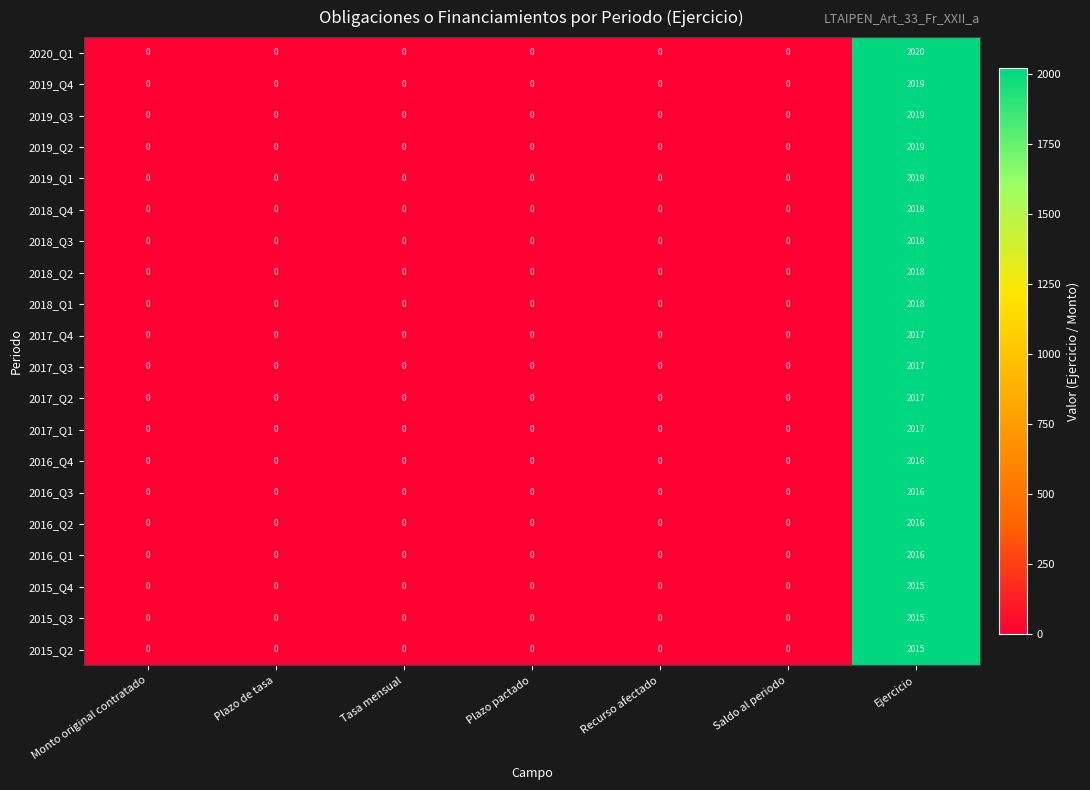

What is the difference between the highest and lowest values at Ejercicio?

5